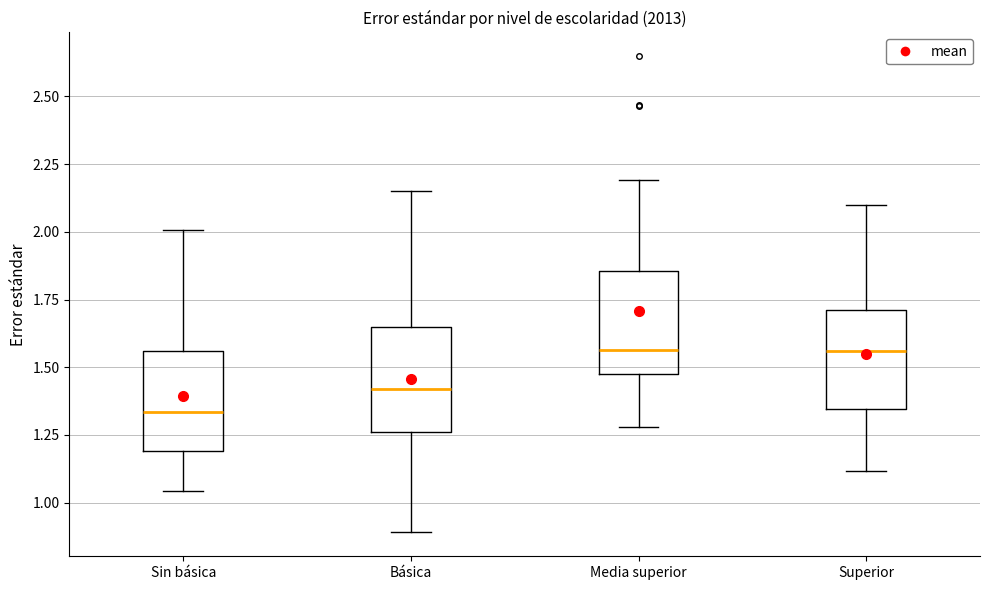

Where does the upper whisker of the box for Sin básica end on the y-axis? The values are not printed on the chart, so give them approximately, as read against the axis.

2.00